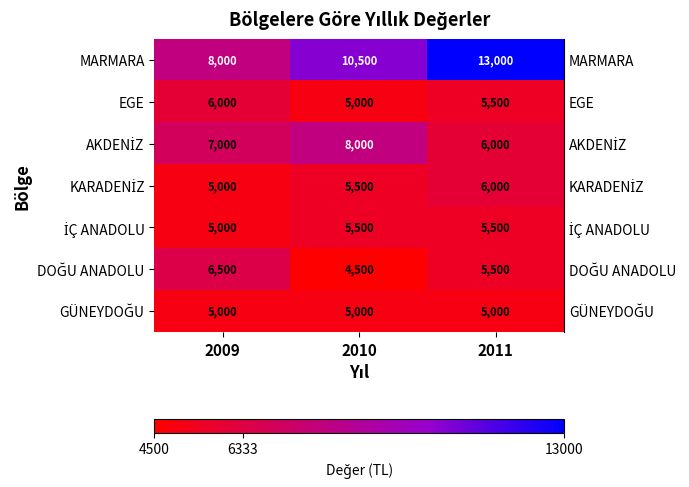

Count the number of categories in the chart.

3